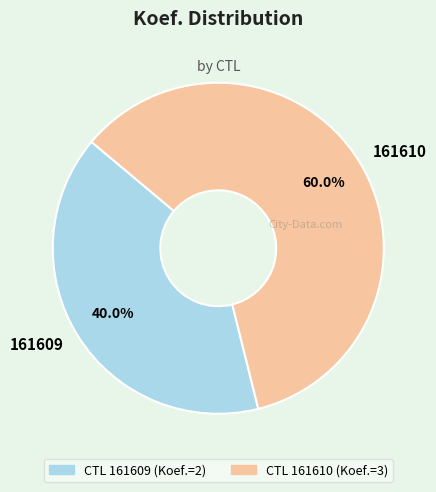

Between 161609 and 161610, which is larger?

161610